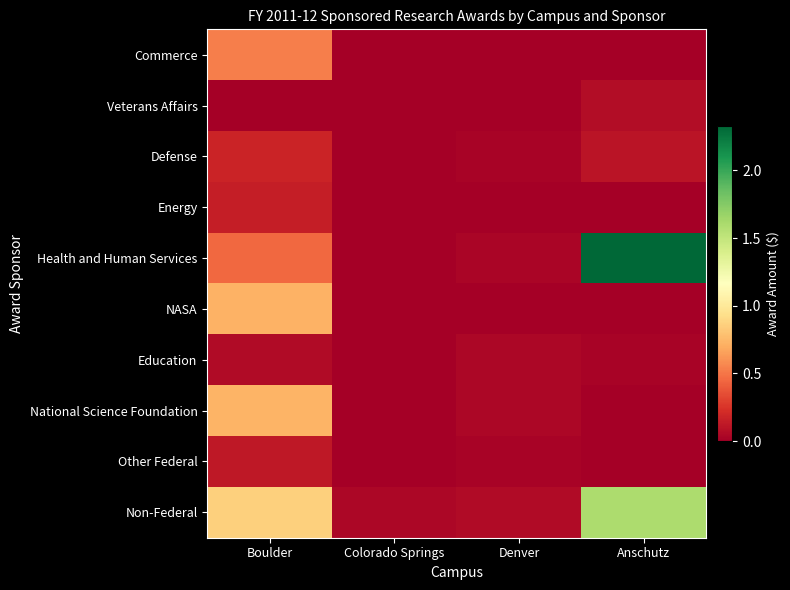

At which category does the chart reach its peak across all series?

Anschutz